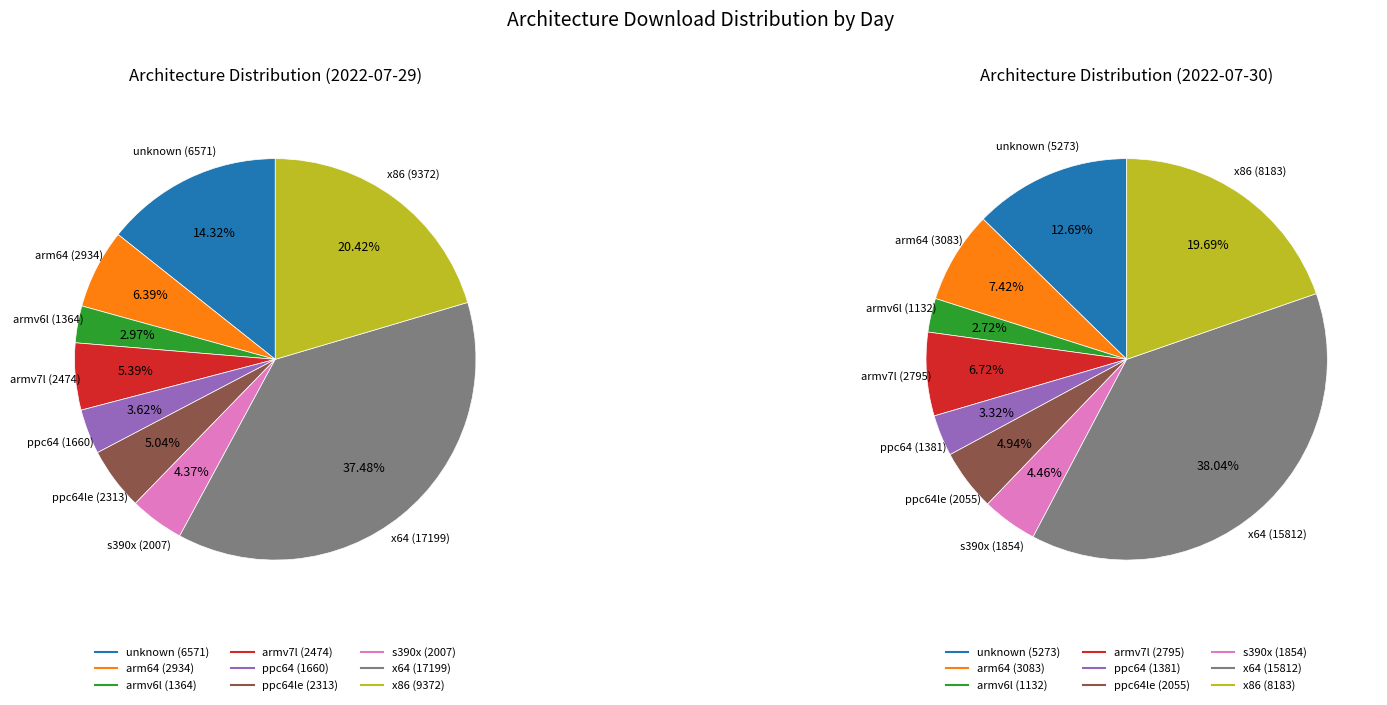

To the nearest percent, what is the difference between the armv6l and x86 slice percentages?

17%